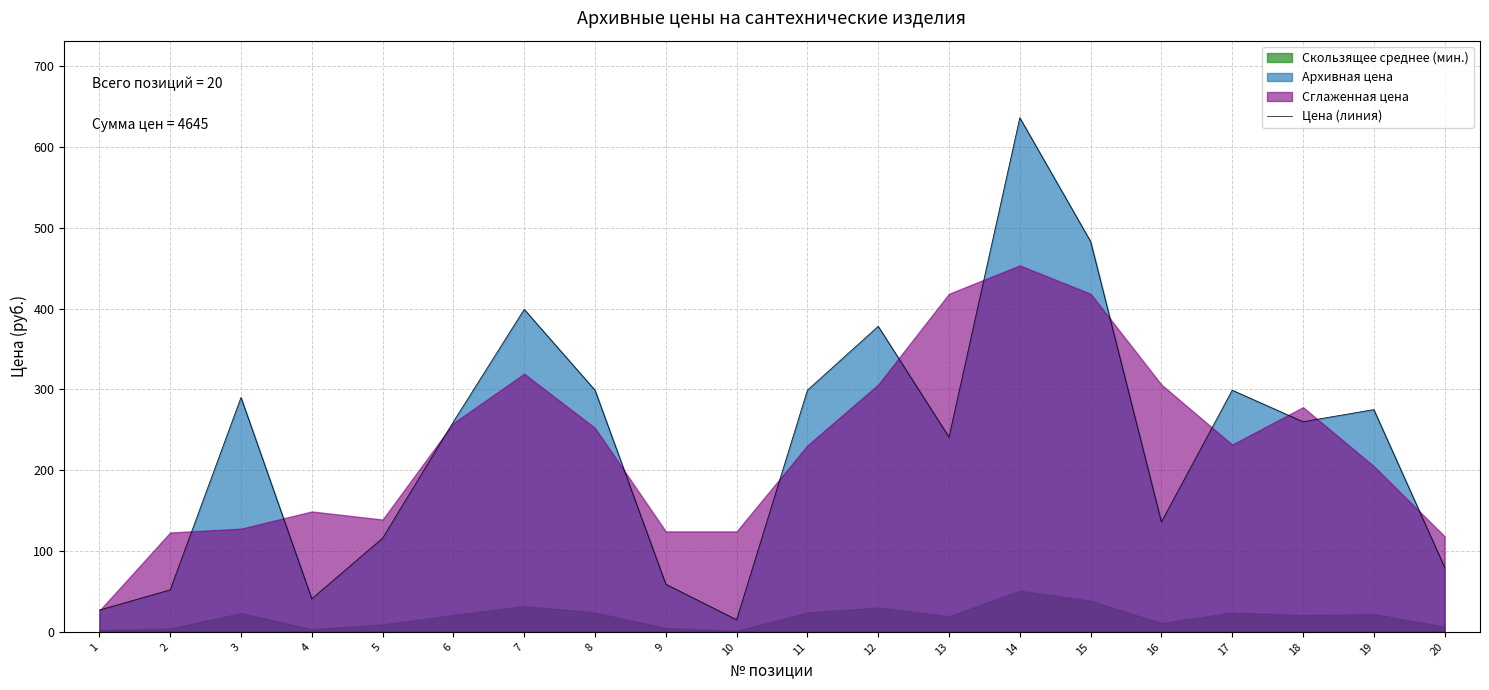

How many values are below 260?

9